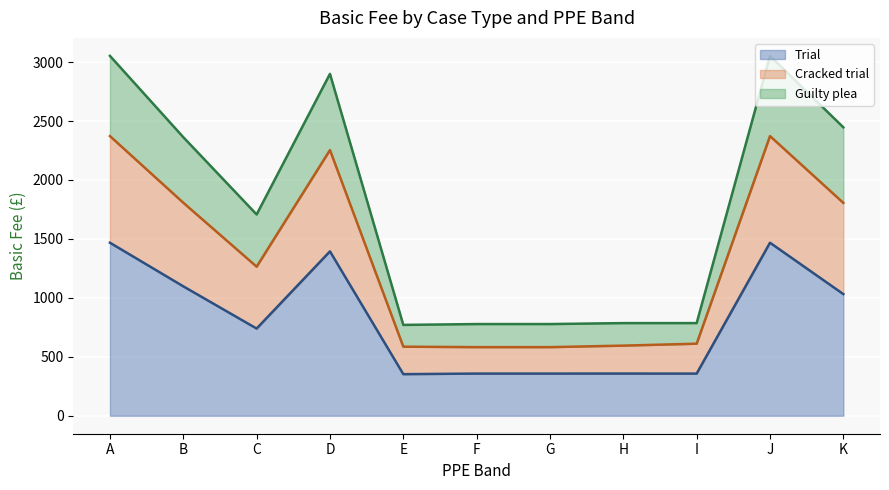

The Trial series shows 226.2 at I. True or false?

False